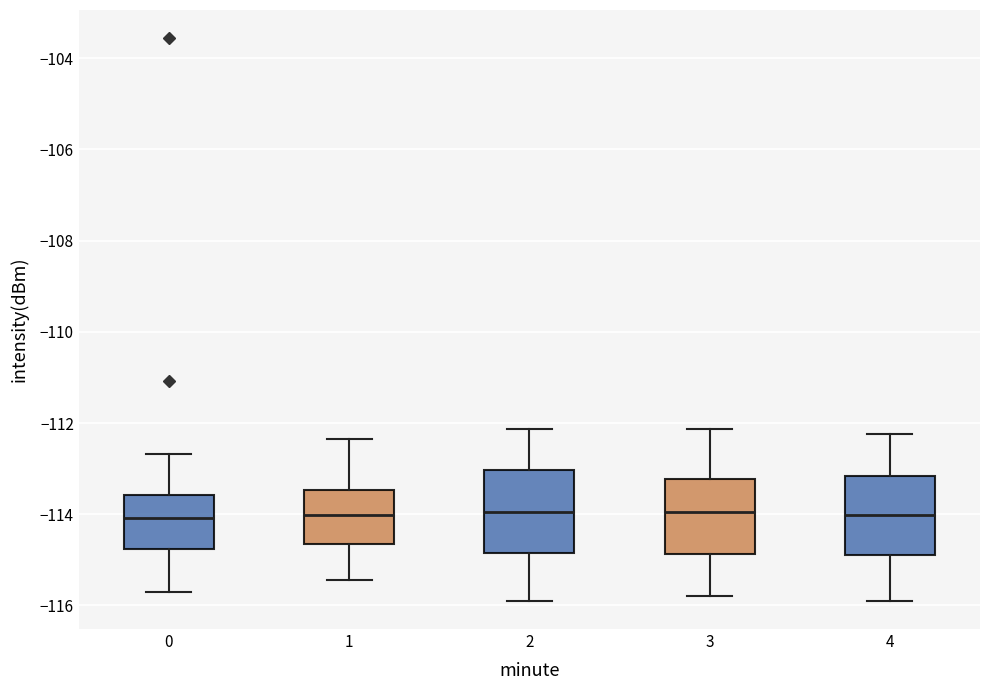

Reading left to right, transcribe this box plot: for each box, give where its median line is, the range the box spans, and where its two whiskers end, as read against the y-axis. The values are not printed on the chart, so give them approximately, as read against the axis.

0: median -114.0, box -114.8 to -113.6, whiskers -115.6 to -112.6
1: median -114.0, box -114.6 to -113.4, whiskers -115.4 to -112.4
2: median -114.0, box -114.8 to -113.0, whiskers -116.0 to -112.2
3: median -114.0, box -114.8 to -113.2, whiskers -115.8 to -112.2
4: median -114.0, box -114.8 to -113.2, whiskers -116.0 to -112.2